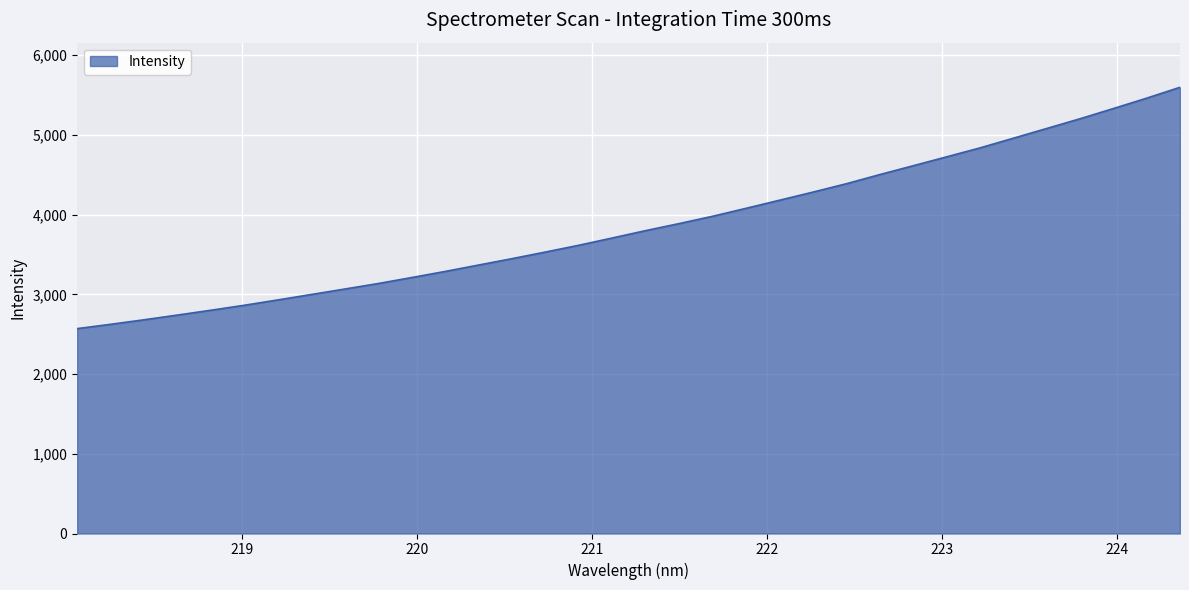

What is the difference between the maximum and minimum values?

3027.7